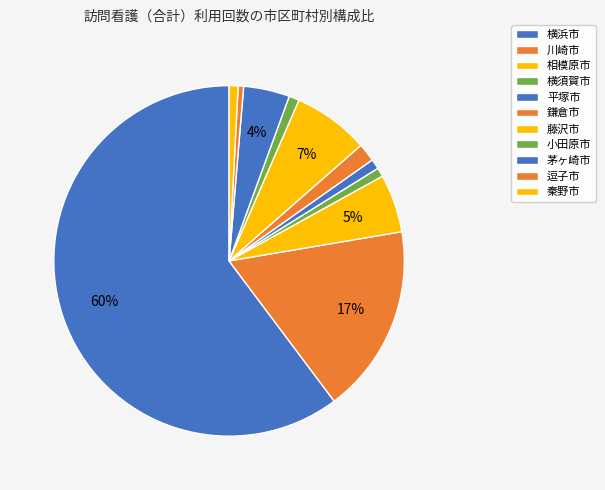

True or false: 川崎市 accounts for 17% of the total.

True